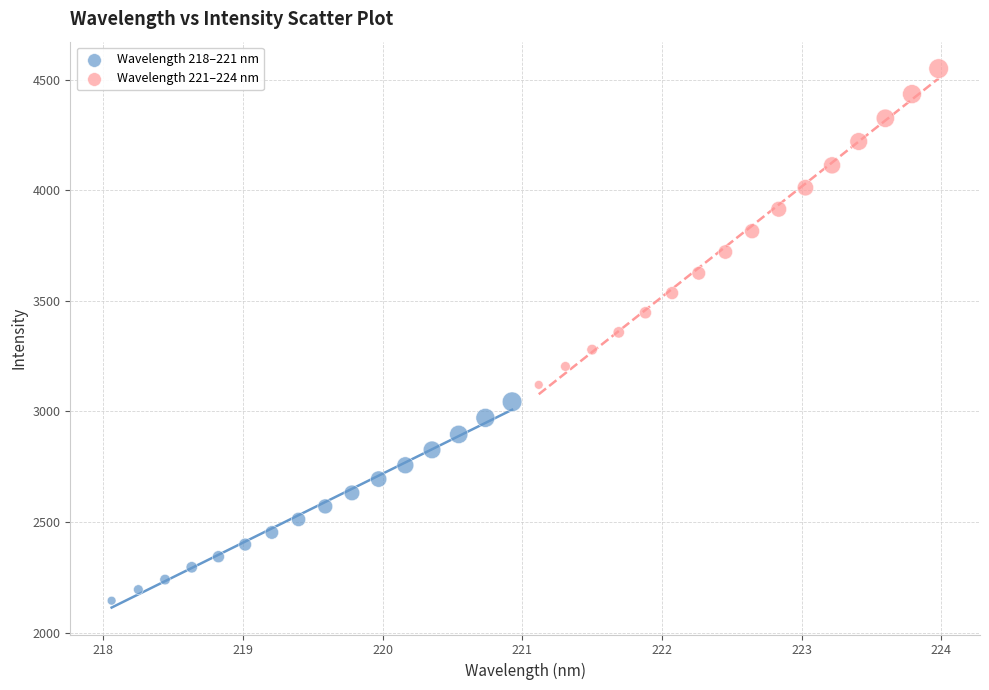

Which series reaches the minimum Y coordinate?

Wavelength 218–221 nm